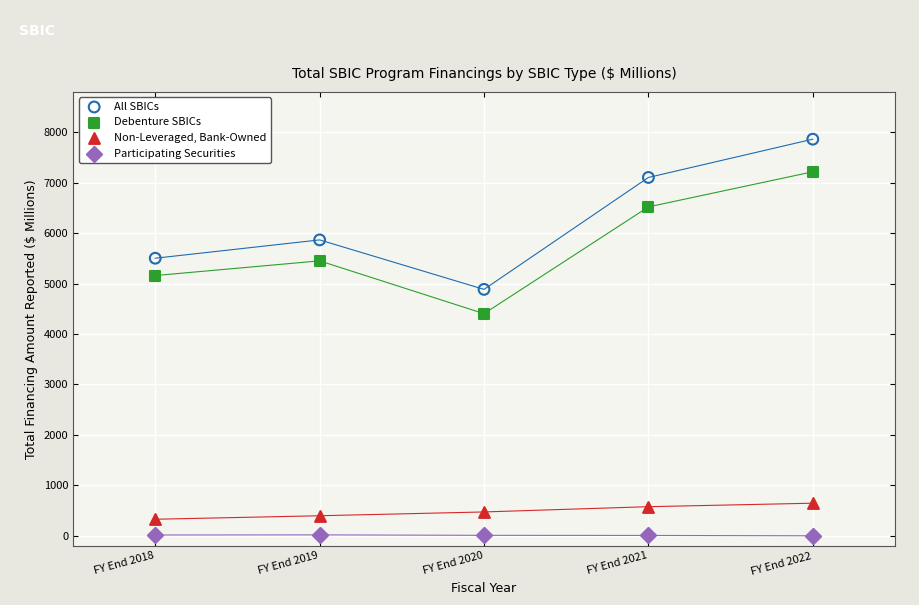

Which series reaches the maximum Y coordinate?

All SBICs